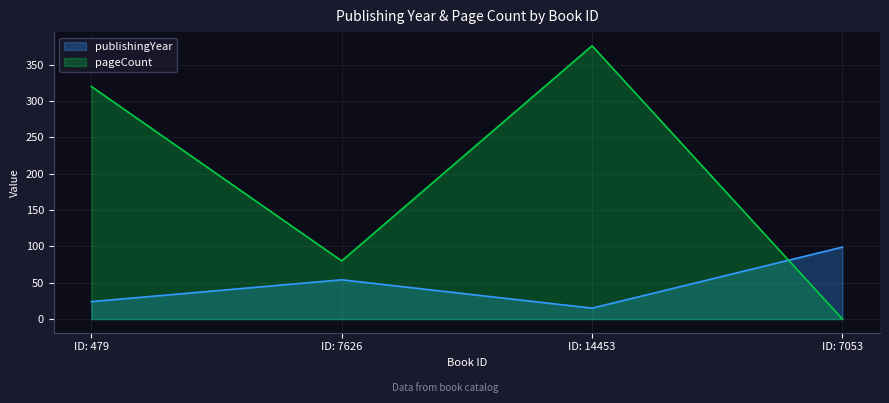

What are all the series names shown in the legend?

publishingYear, pageCount